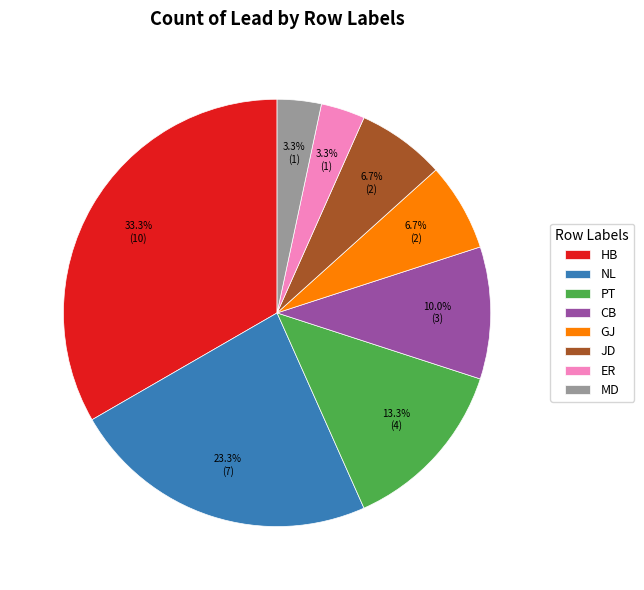

Is it true that JD is 7% of the pie?

True